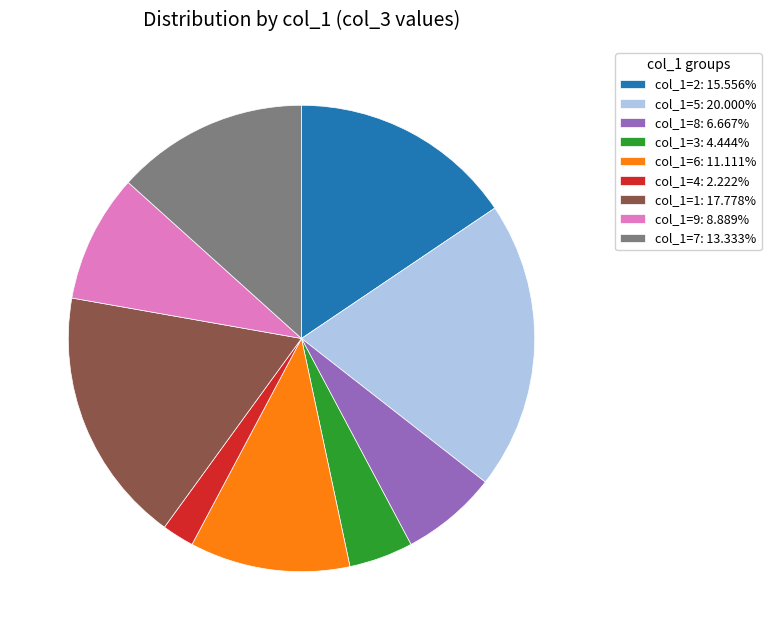

What is the largest slice in the pie chart?

col_1=5